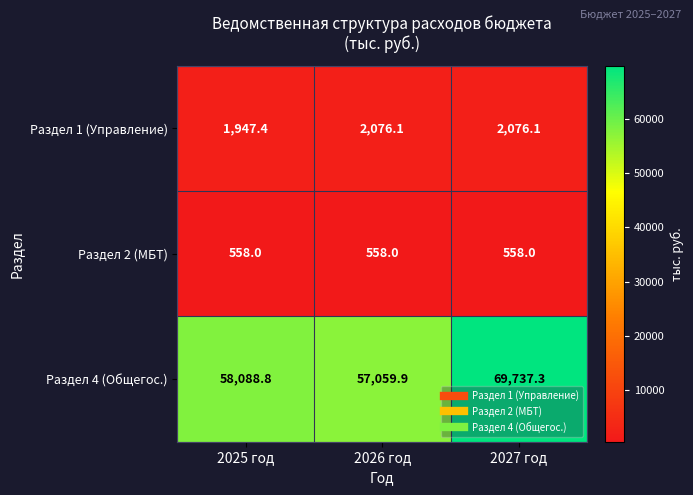

Reading right to left, extract all data points from this chart.

Раздел 1 (Управление): 2076.1	2076.1	1947.4
Раздел 2 (МБТ): 558.0	558.0	558.0
Раздел 4 (Общегос.): 69737.3	57059.9	58088.8